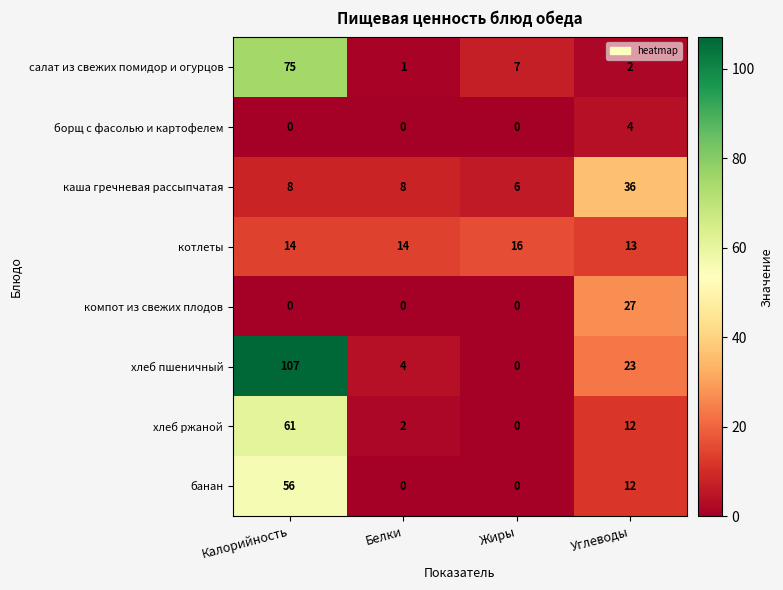

Which series has the widest spread of values?

хлеб пшеничный